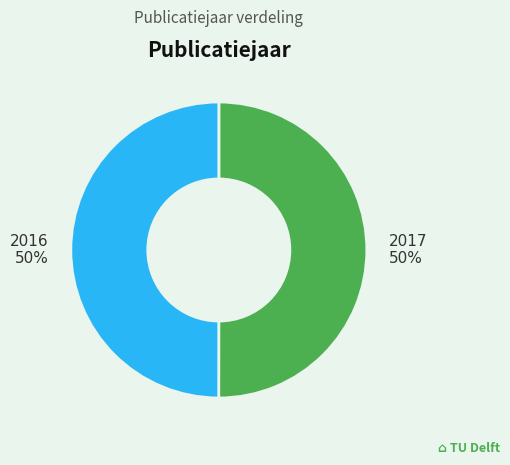

To the nearest percent, what portion does 2016 represent?

50%